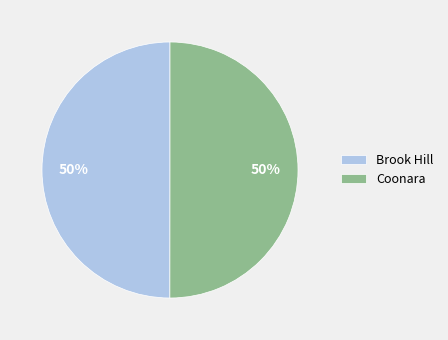

What is the ratio of the value at Brook Hill to the value at Coonara?

1.0